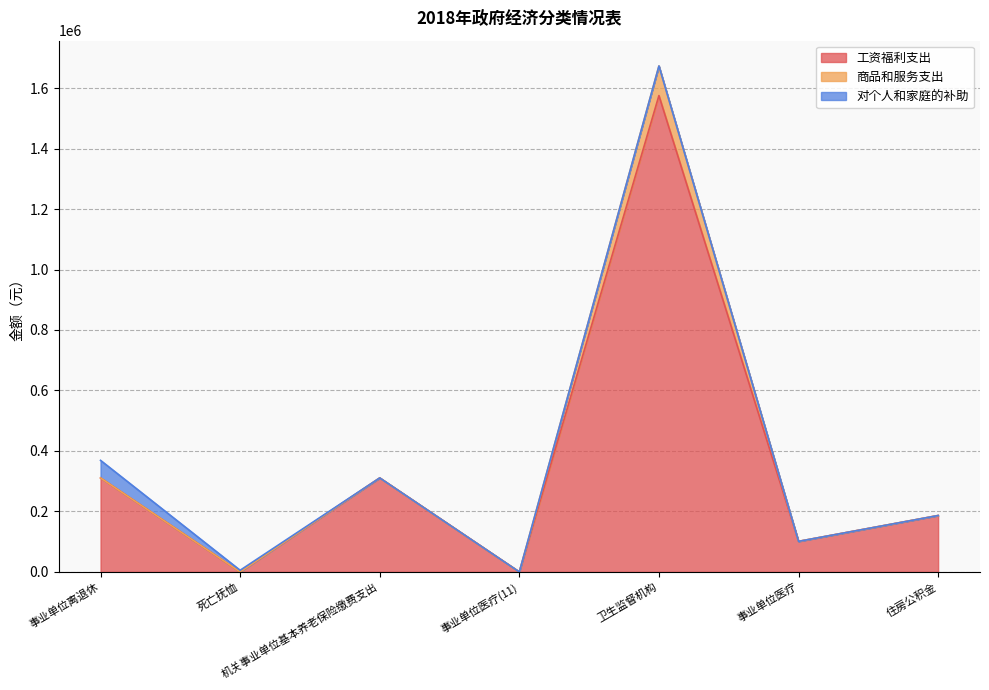

True or false: 工资福利支出 has a value of 361853.9 at 卫生监督机构.

False